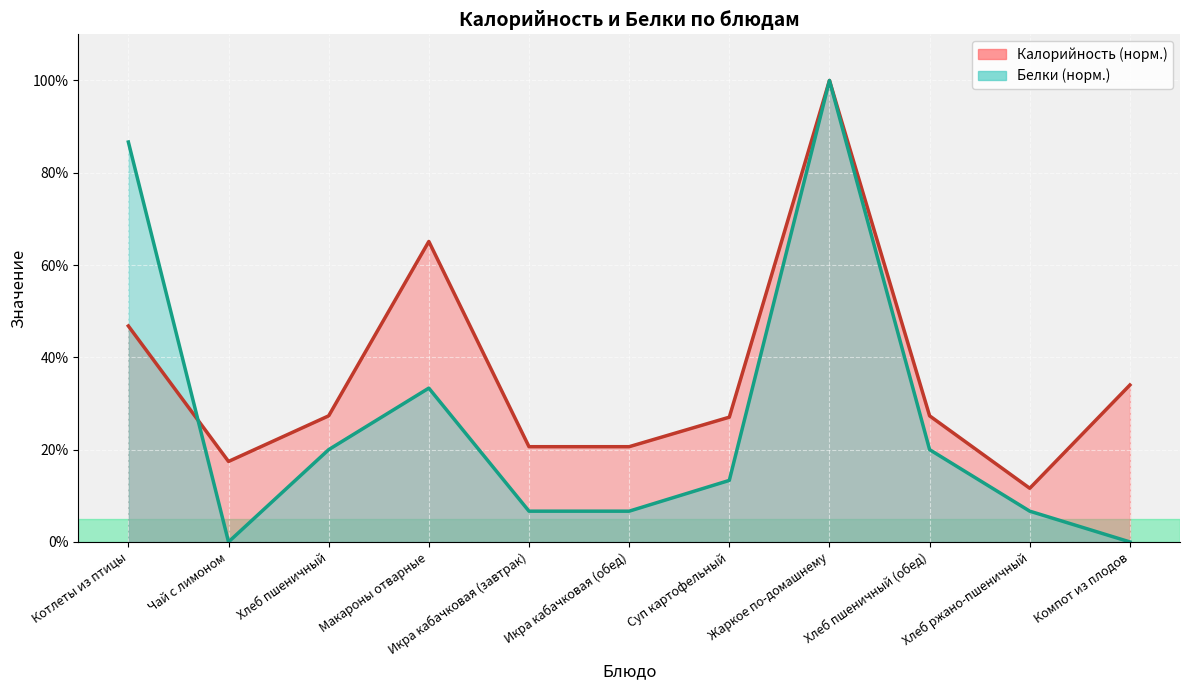

What is the average value of the Белки series?

26.7